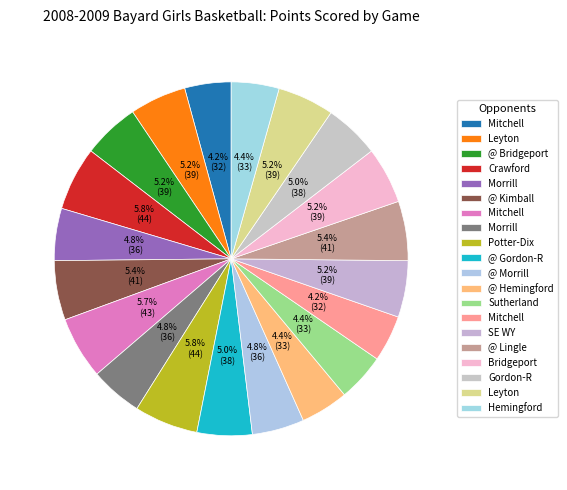

Which category has the smallest portion of the pie?

Mitchell